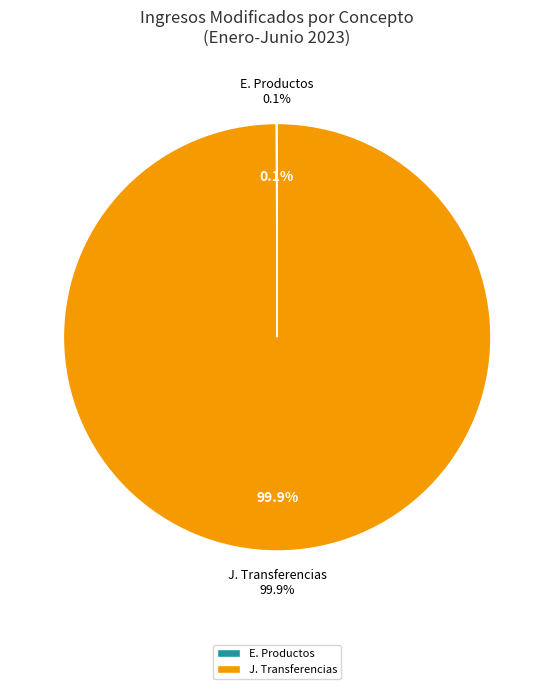

Is J. Transferencias the majority of the pie?

Yes